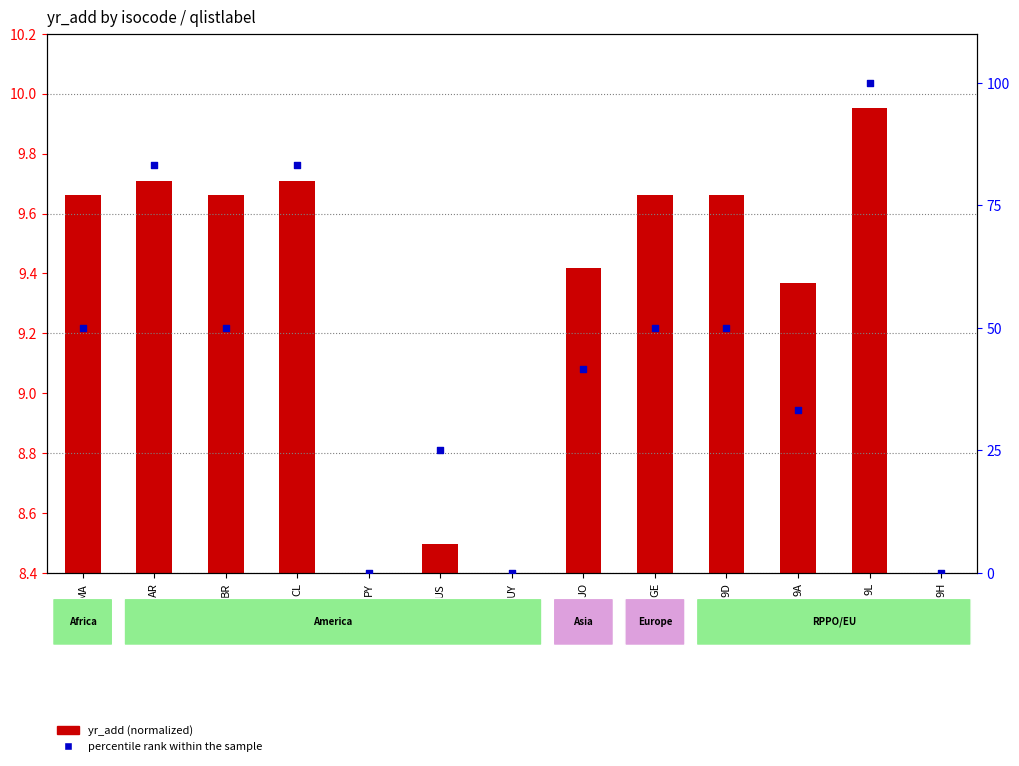

Which series contains the lowest Y value?

percentile rank within the sample